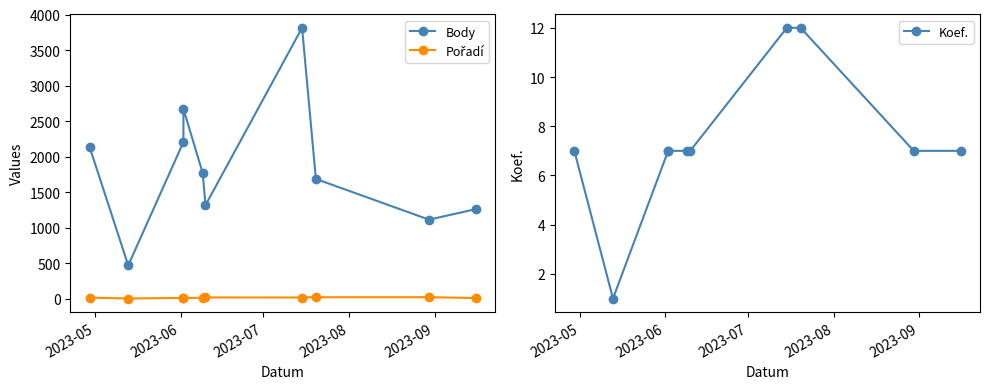

What position from the left is 2023-08?

4